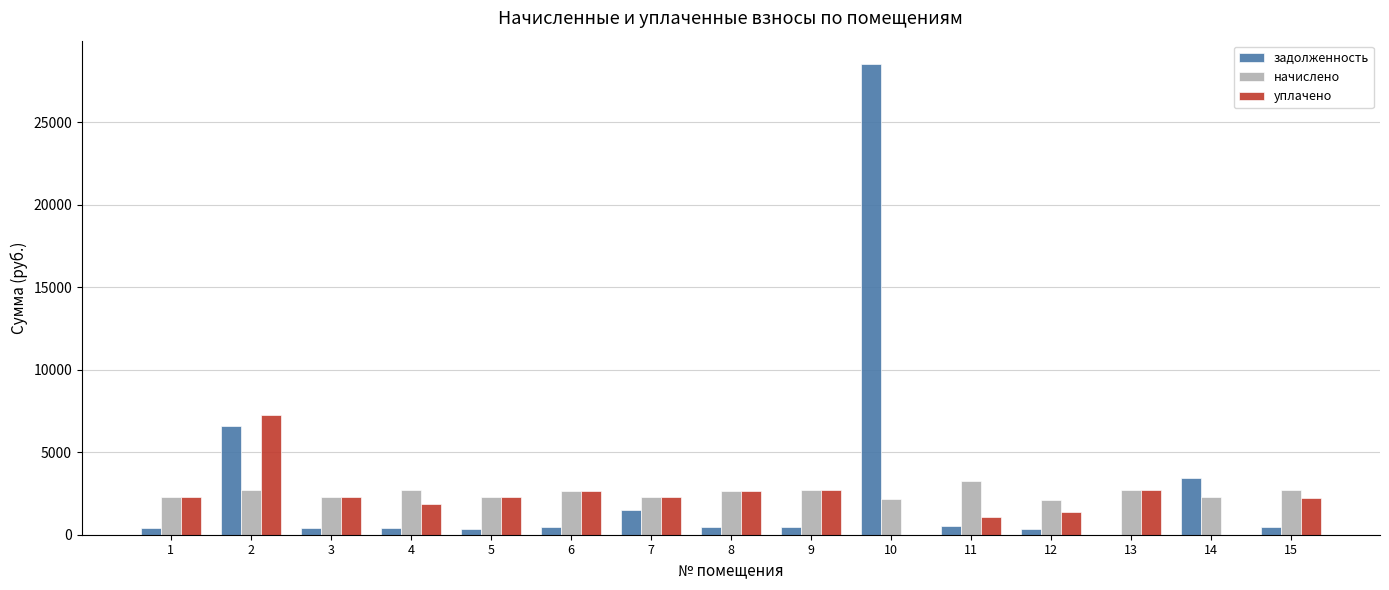

The value of задолженность at 10 is 14266.7. True or false?

False